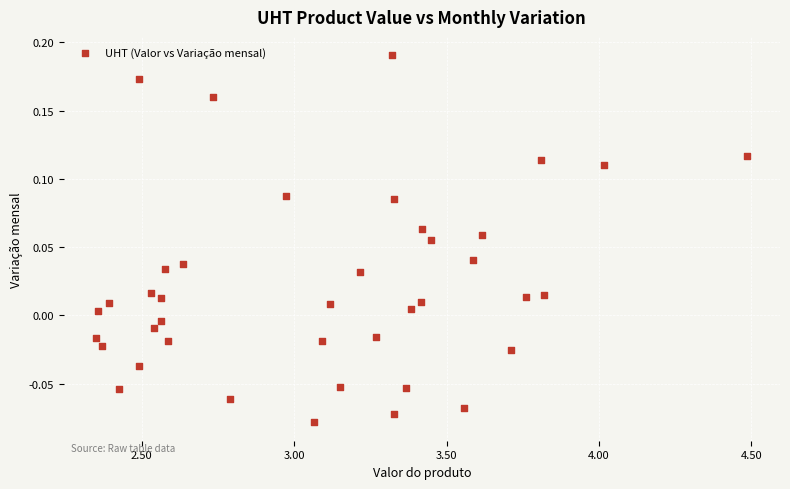

What is the range of Y values (max minus min)?

0.3